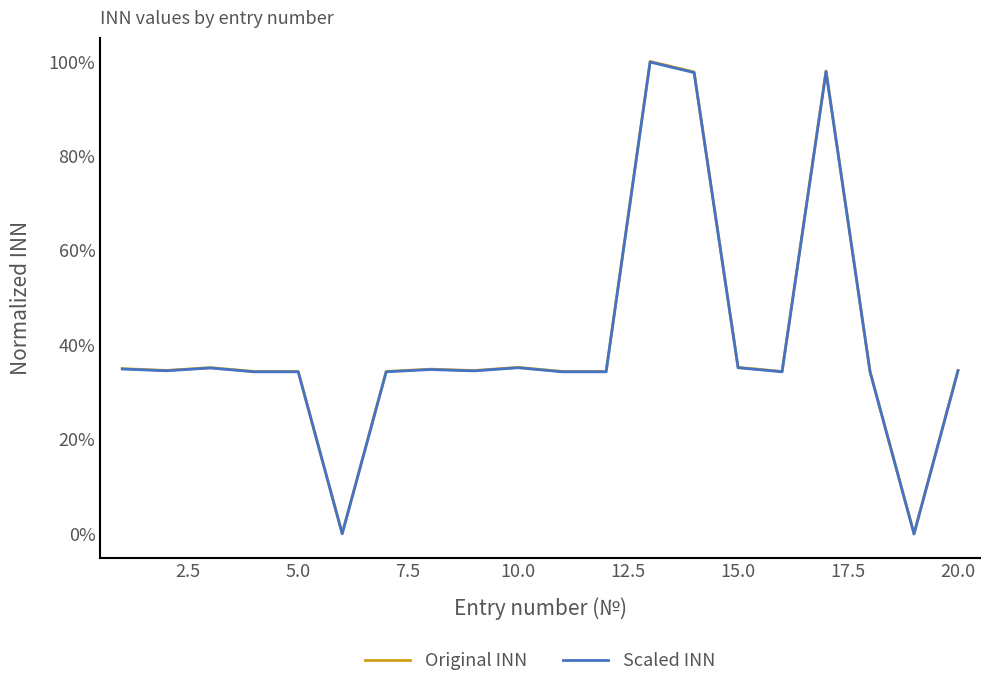

Does the chart have visible grid lines?

No